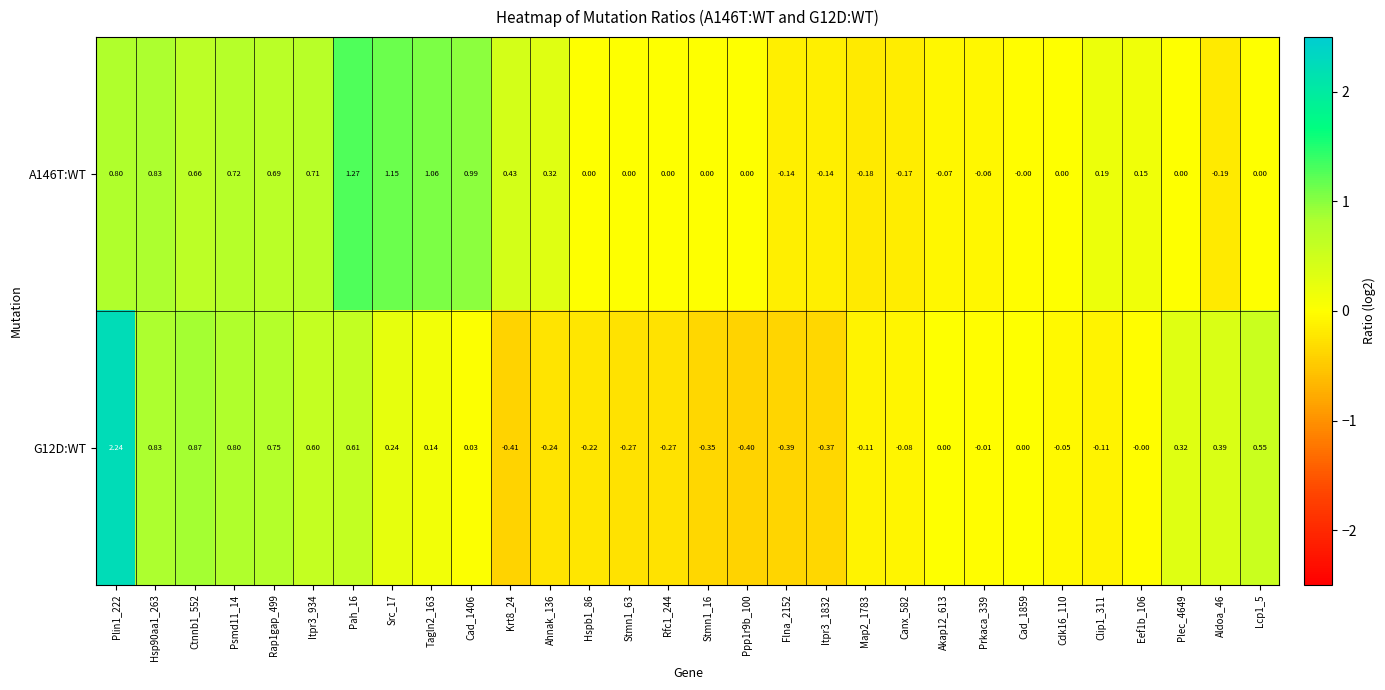

Is the value of G12D:WT at Src_17 greater than the value of A146T:WT at Clip1_311?

Yes